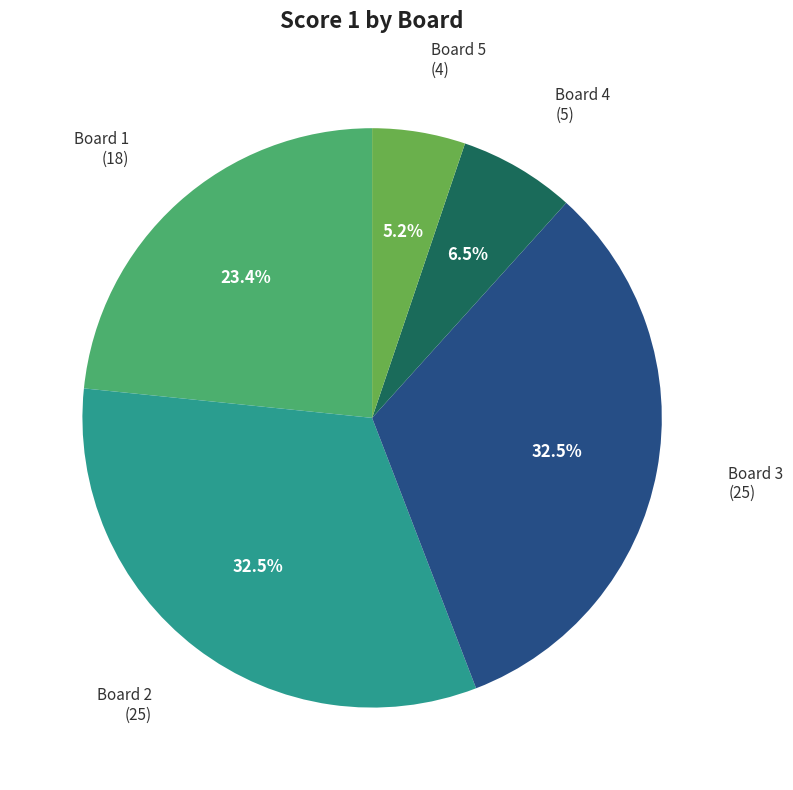

How many segments does this pie chart have?

5